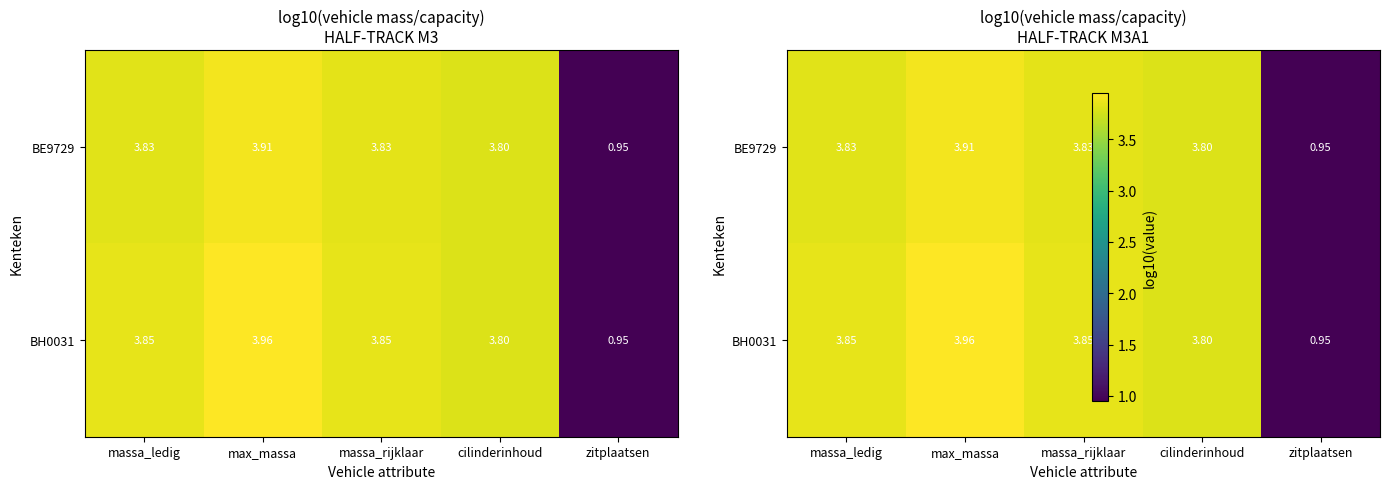

Between max_massa and zitplaatsen, which series saw the biggest shift?

BH0031